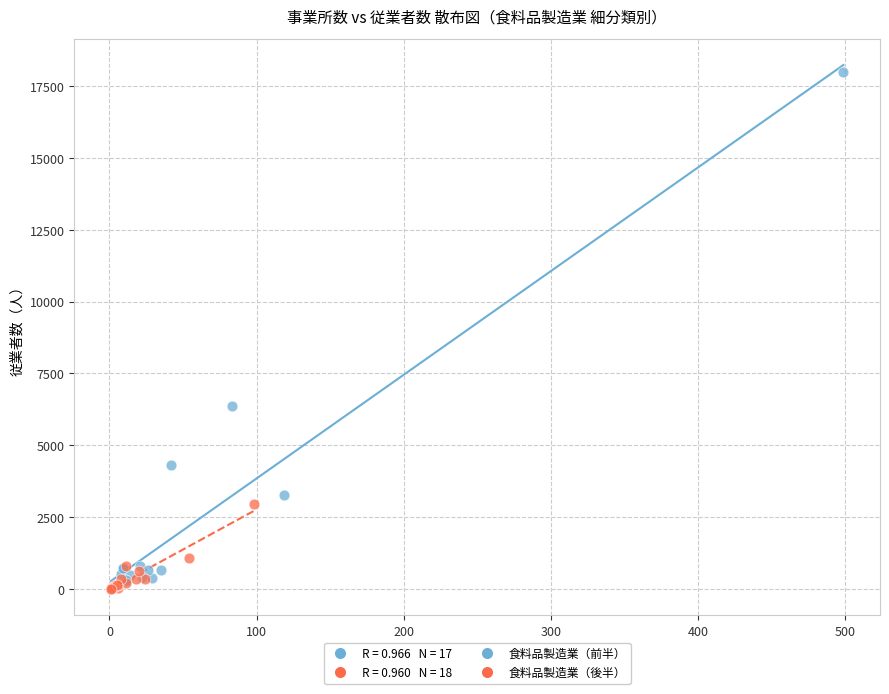

Which series reaches the maximum Y coordinate?

食料品製造業（前半）